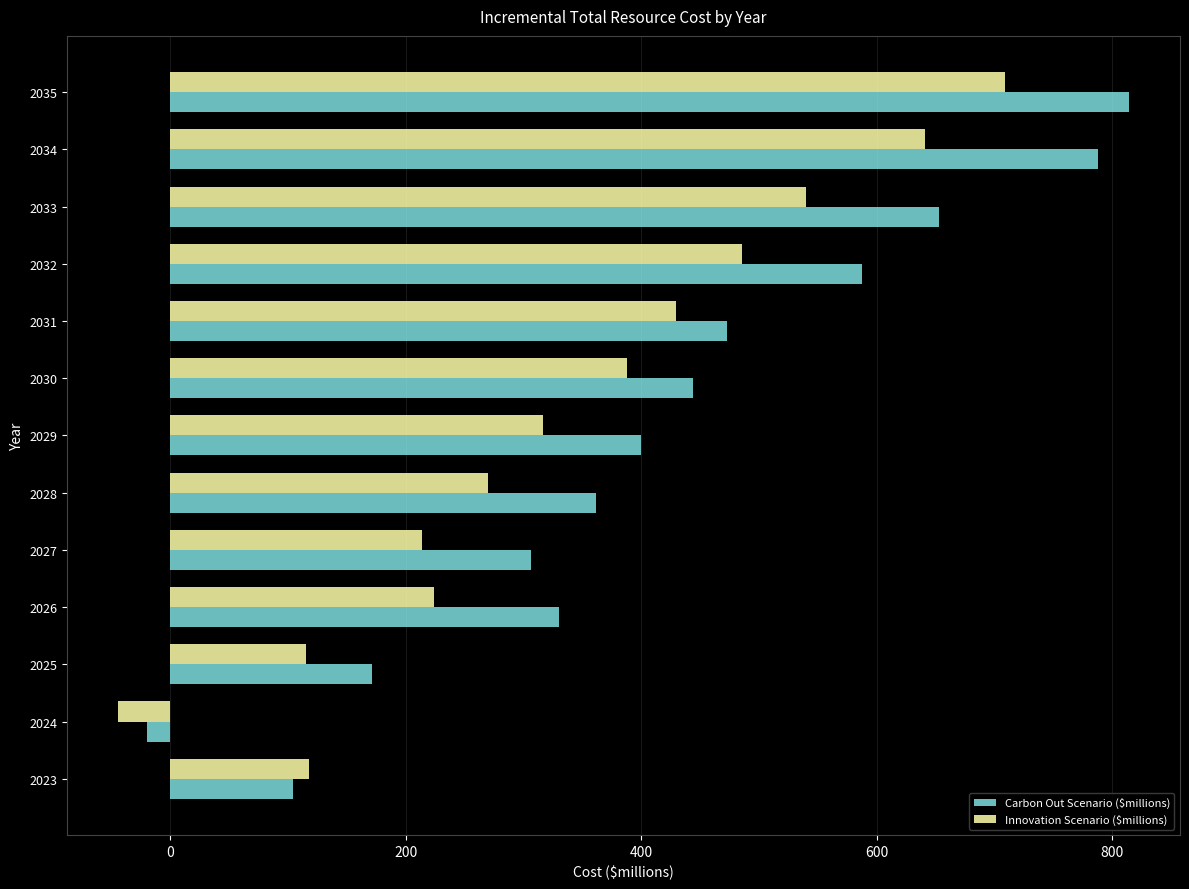

What are all the series names shown in the legend?

Carbon Out Scenario ($millions), Innovation Scenario ($millions)